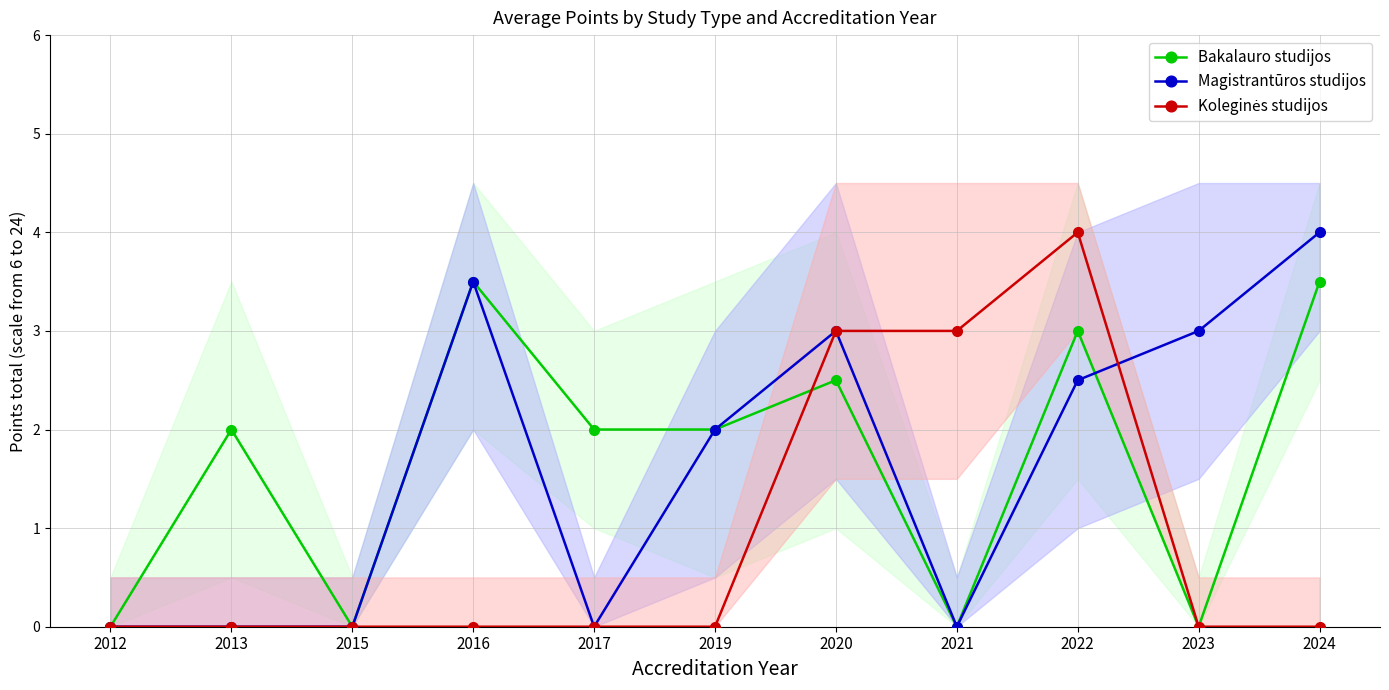

True or false: Koleginės studijos has more than 1 interior local peaks.

False